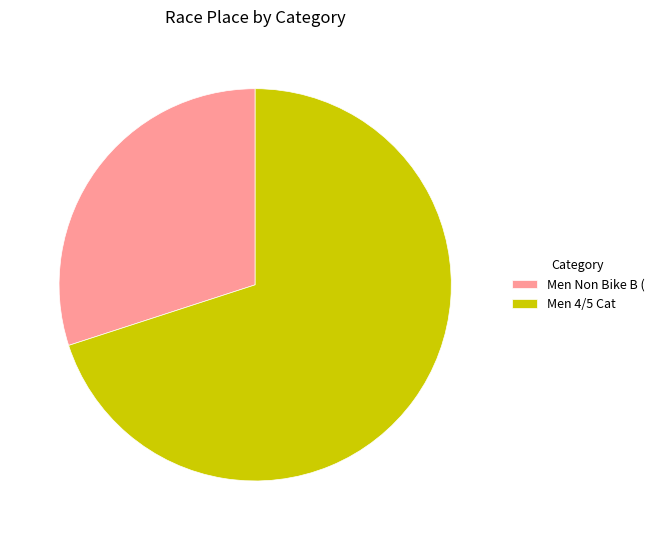

Combined, do Men Non Bike B ( and Men 4/5 Cat account for over 50%?

Yes